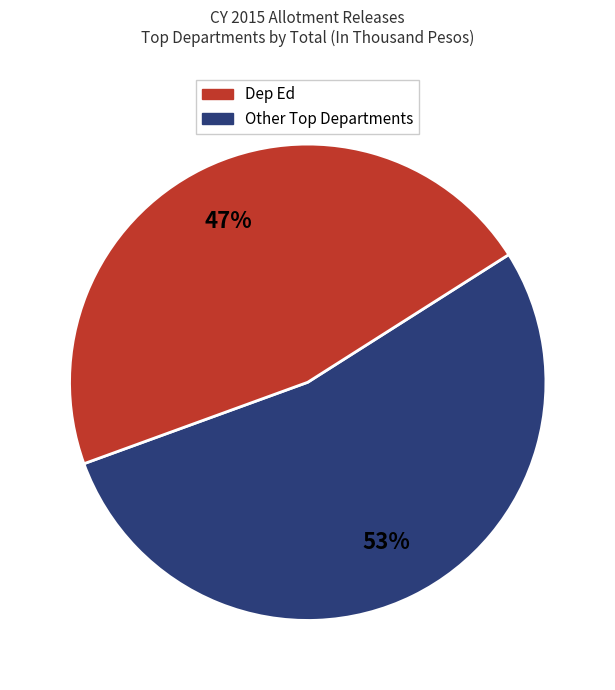

Is there a majority slice in this chart?

Yes